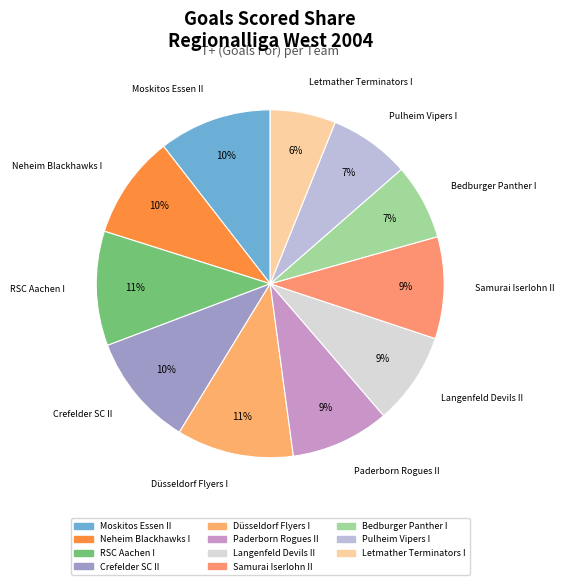

Is it true that Langenfeld Devils II is 14% of the pie?

False